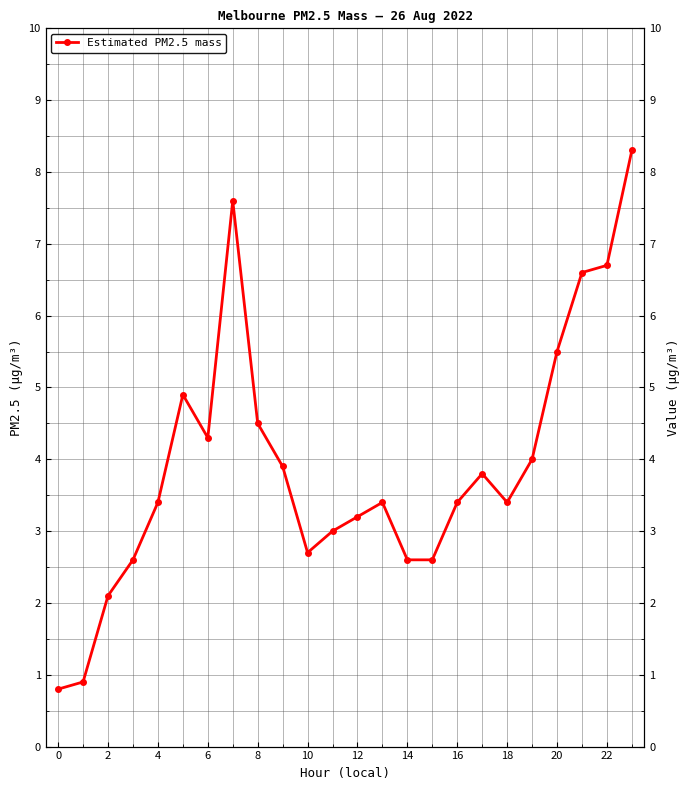

How many series are shown in this chart?

1